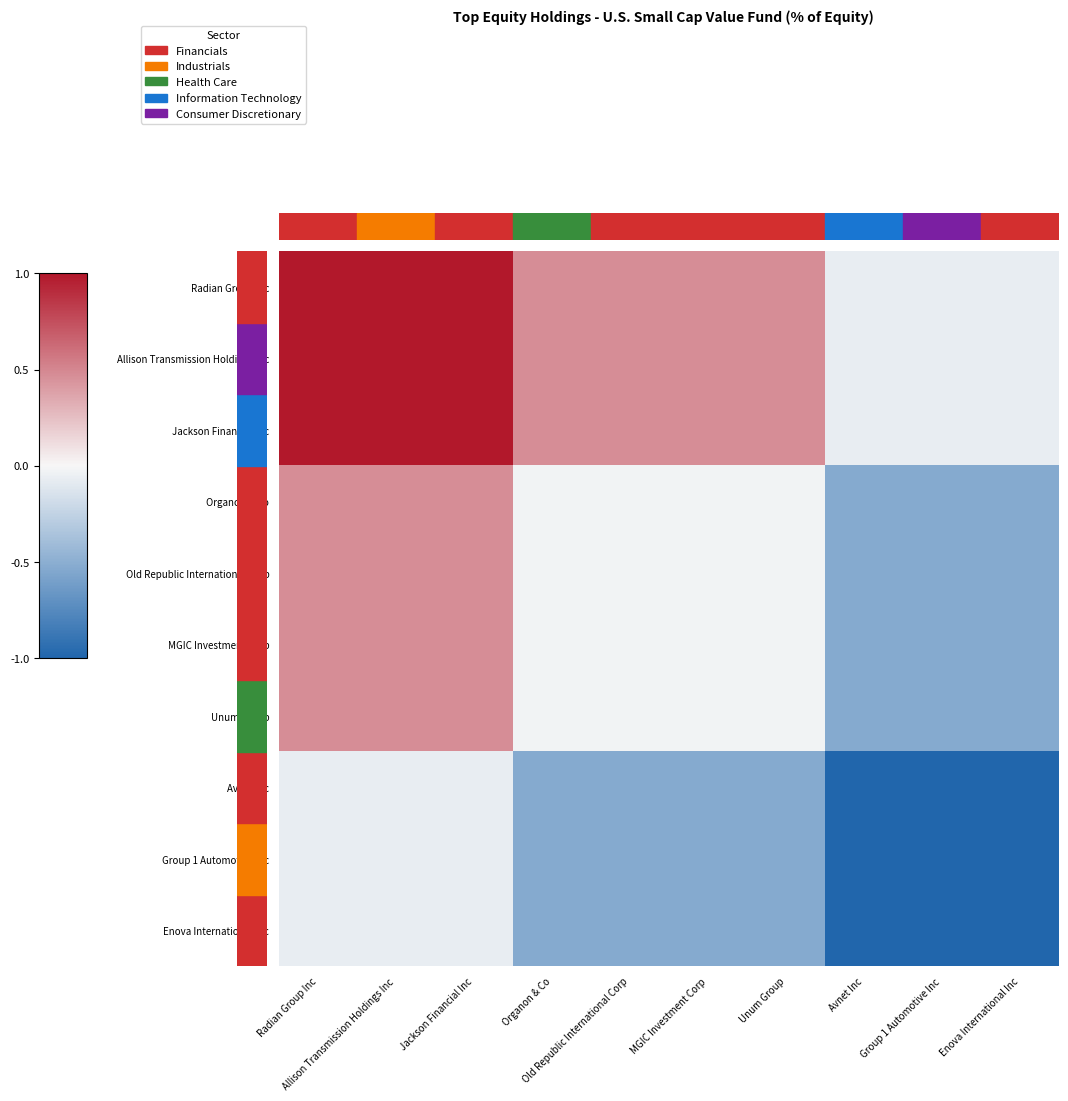

At which category does the chart reach its peak across all series?

Radian Group Inc